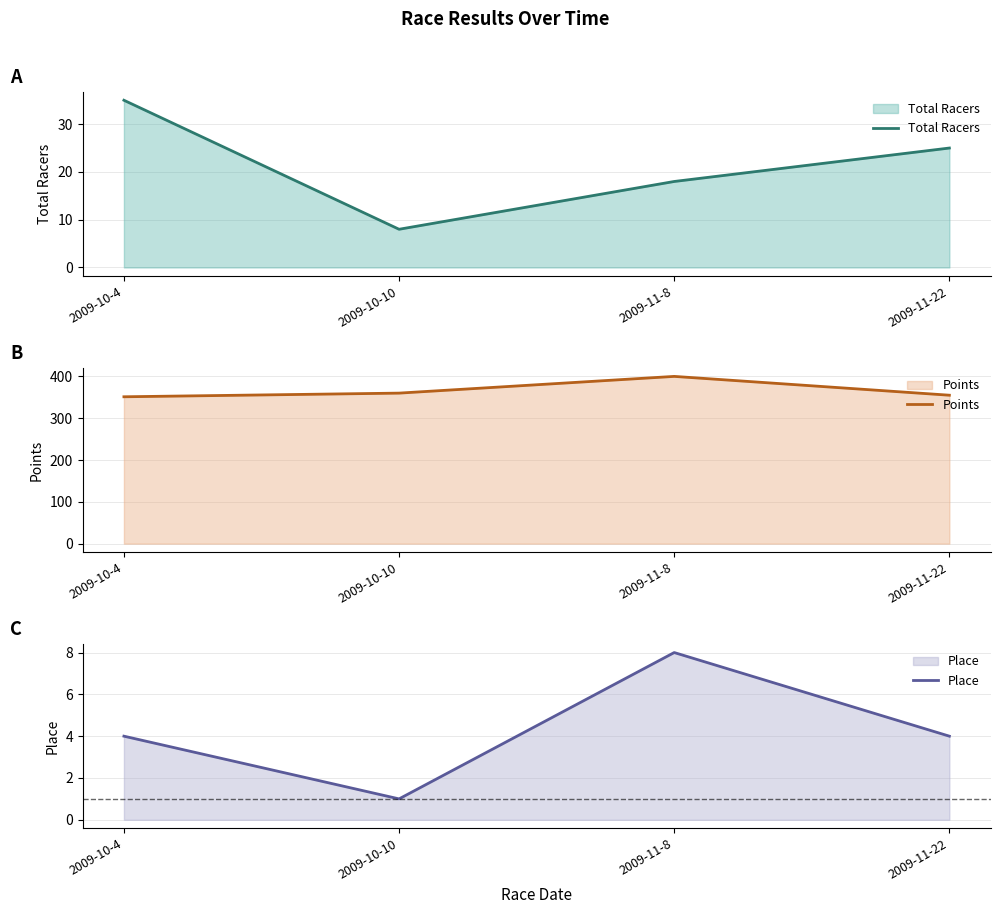

Rank the categories by Points value from highest to lowest.

2009-11-8, 2009-10-10, 2009-11-22, 2009-10-4